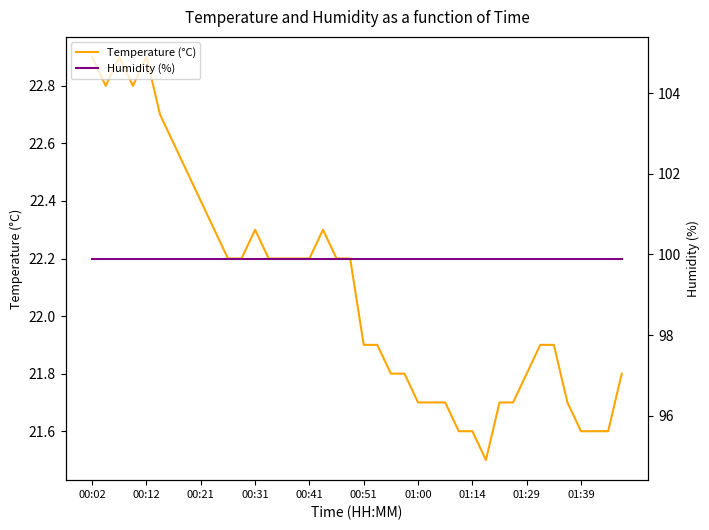

How many interior local peaks does the Temperature (°C) series have?

4